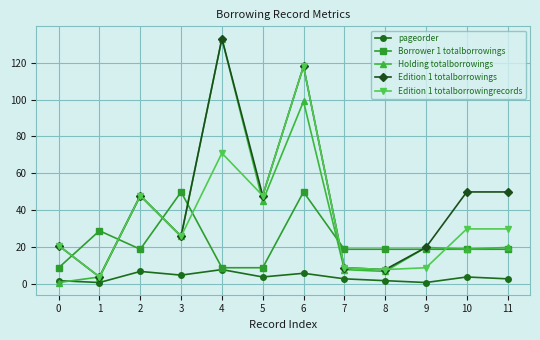

What is the difference between the Holding totalborrowings values at 8 and 2?

41